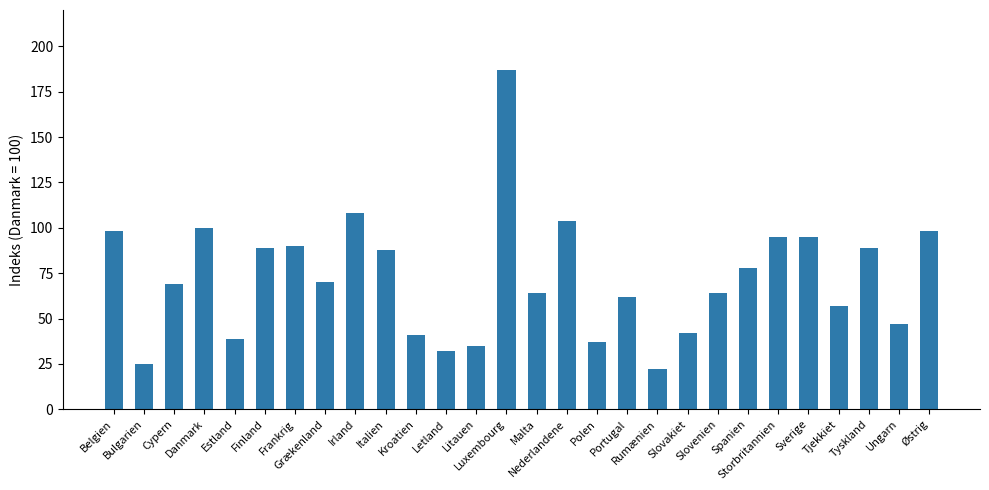

Does the chart contain any negative values?

No